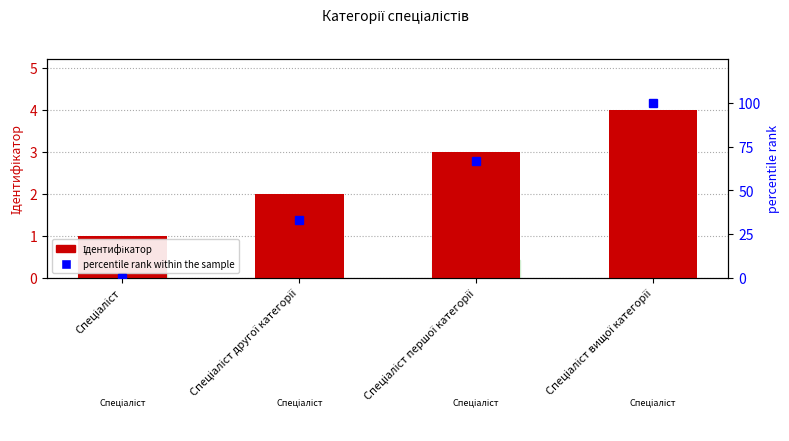

Where is percentile rank within the sample nearest to the value 50?

Спеціаліст першої категорії